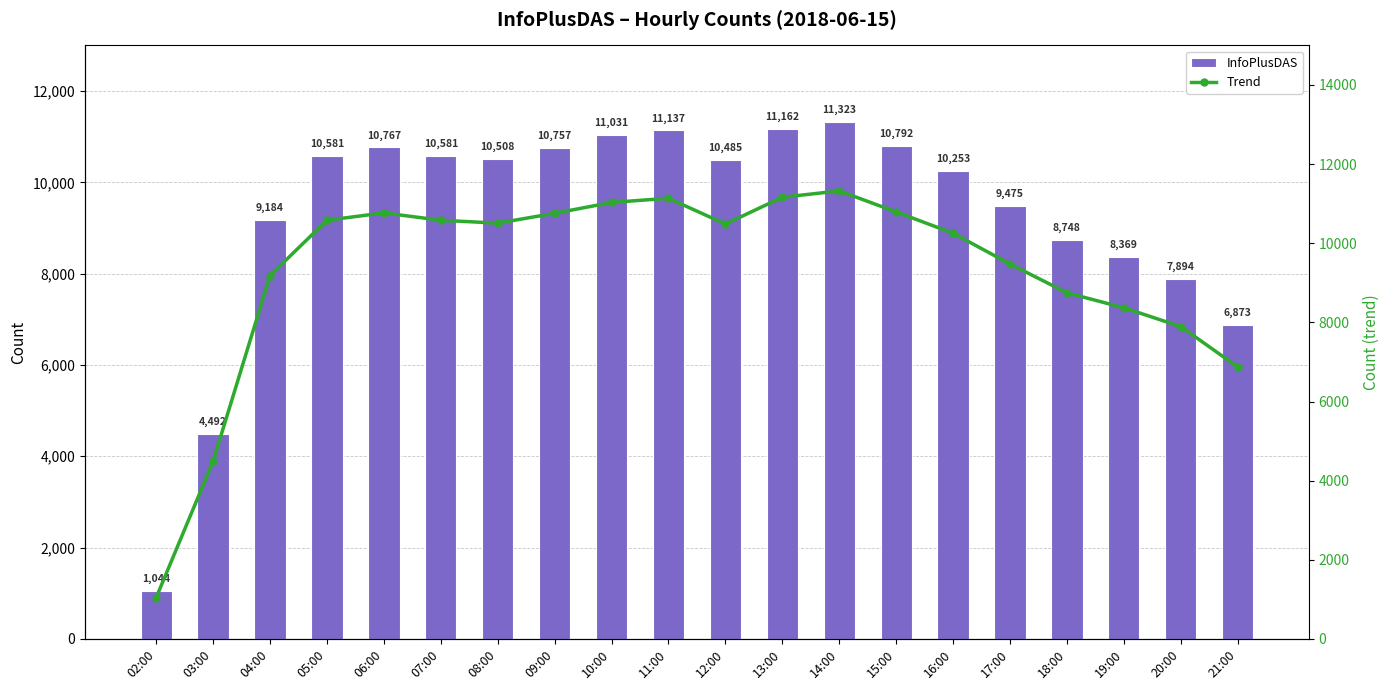

True or false: Trend has a value of 9475 at 17:00.

True